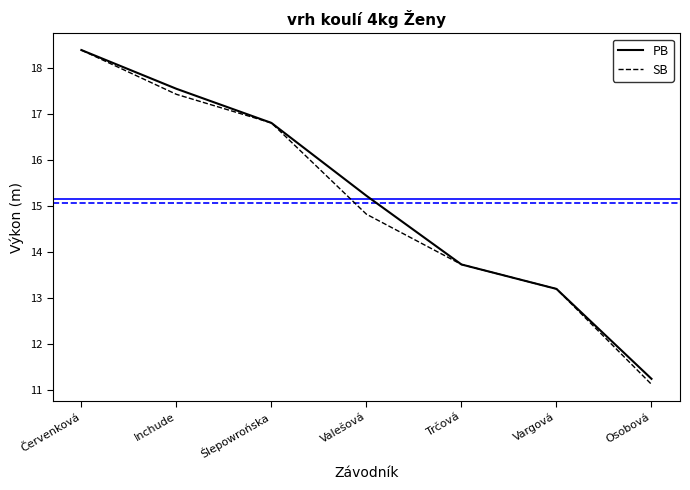

How many values in the SB series exceed 14?

4